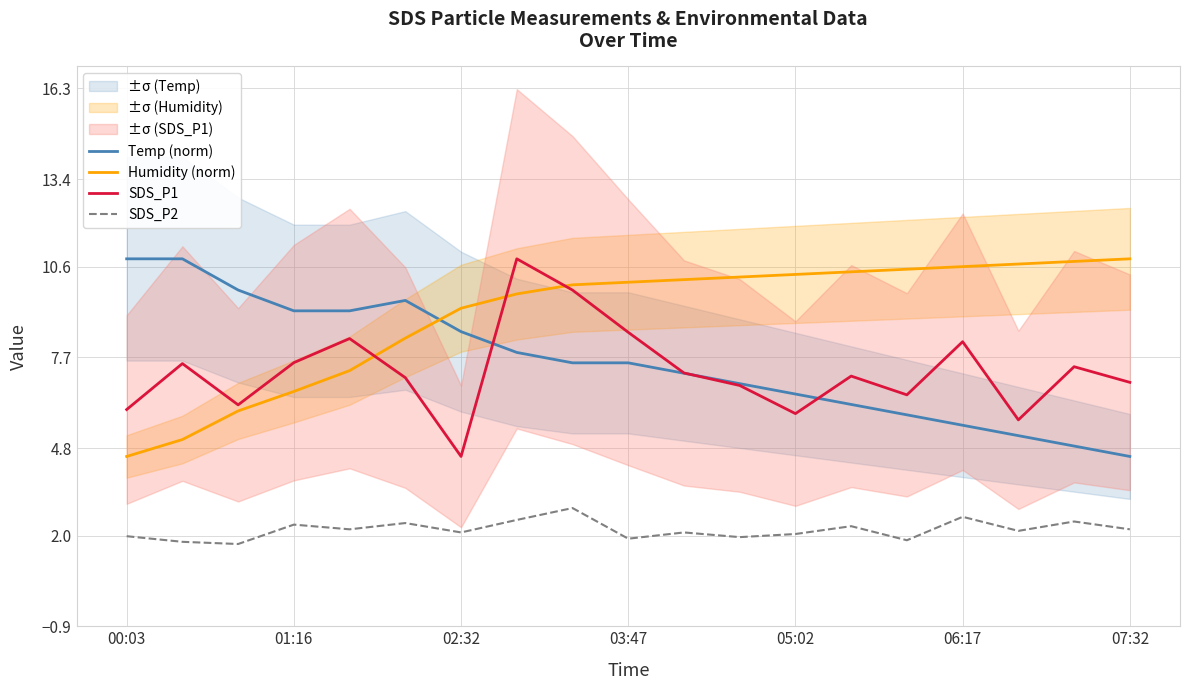

True or false: SDS_P1 and SDS_P2 cross at least once.

False